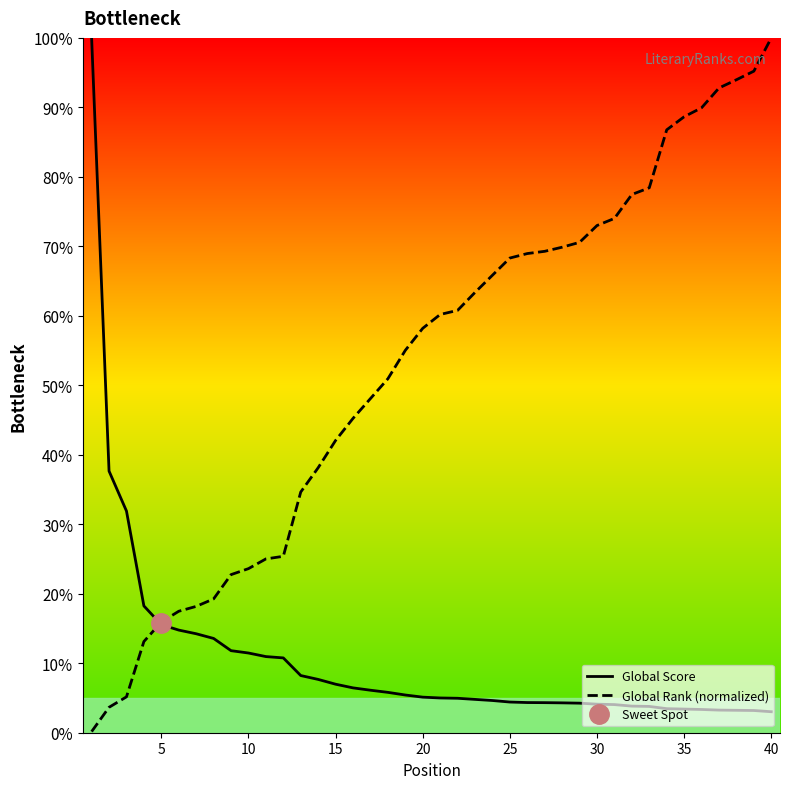

Is this an area chart (filled region under the line)?

No